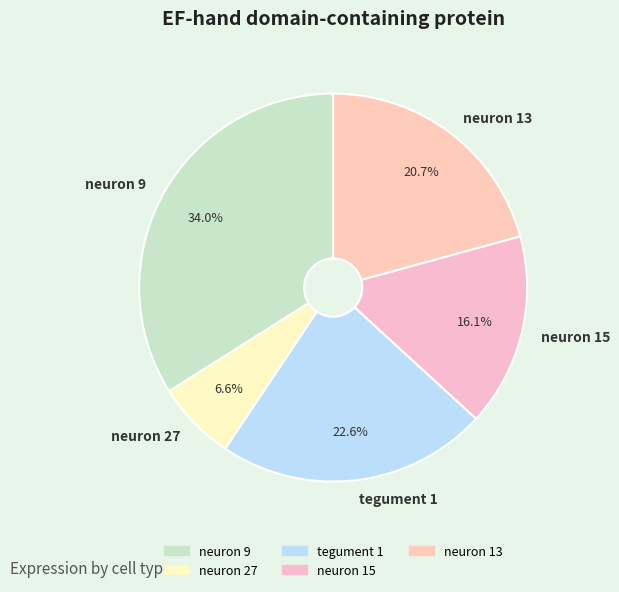

Is there a majority slice in this chart?

No